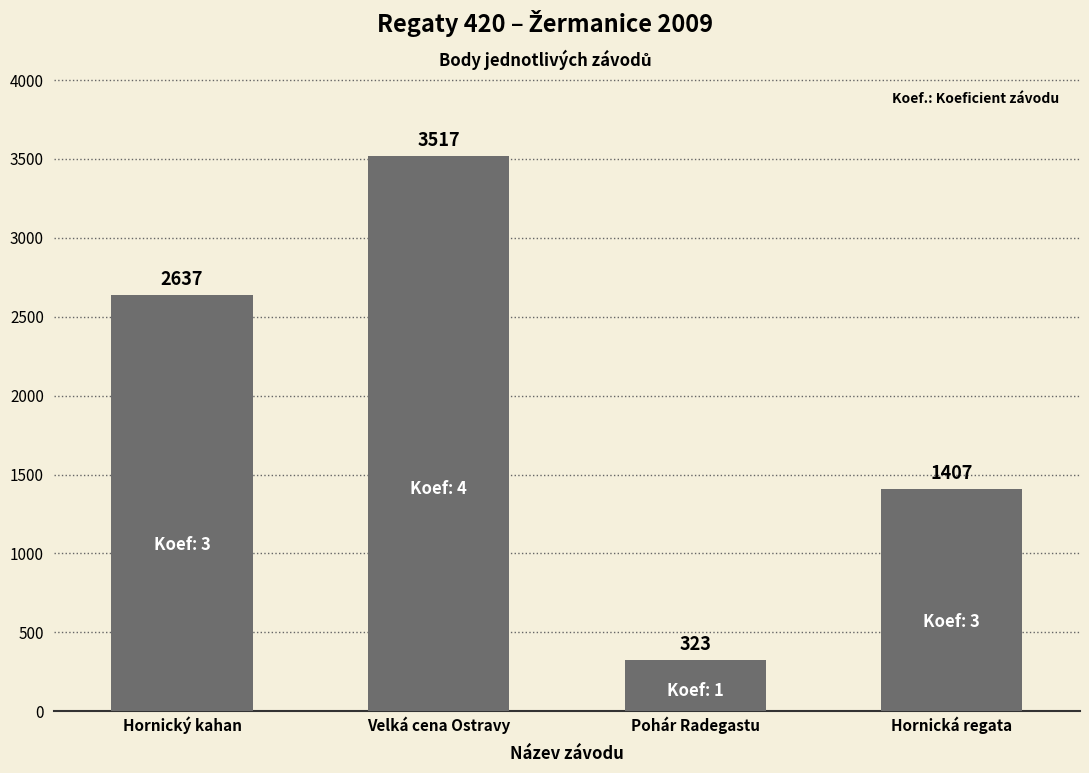

How many data points are less than 2637?

2